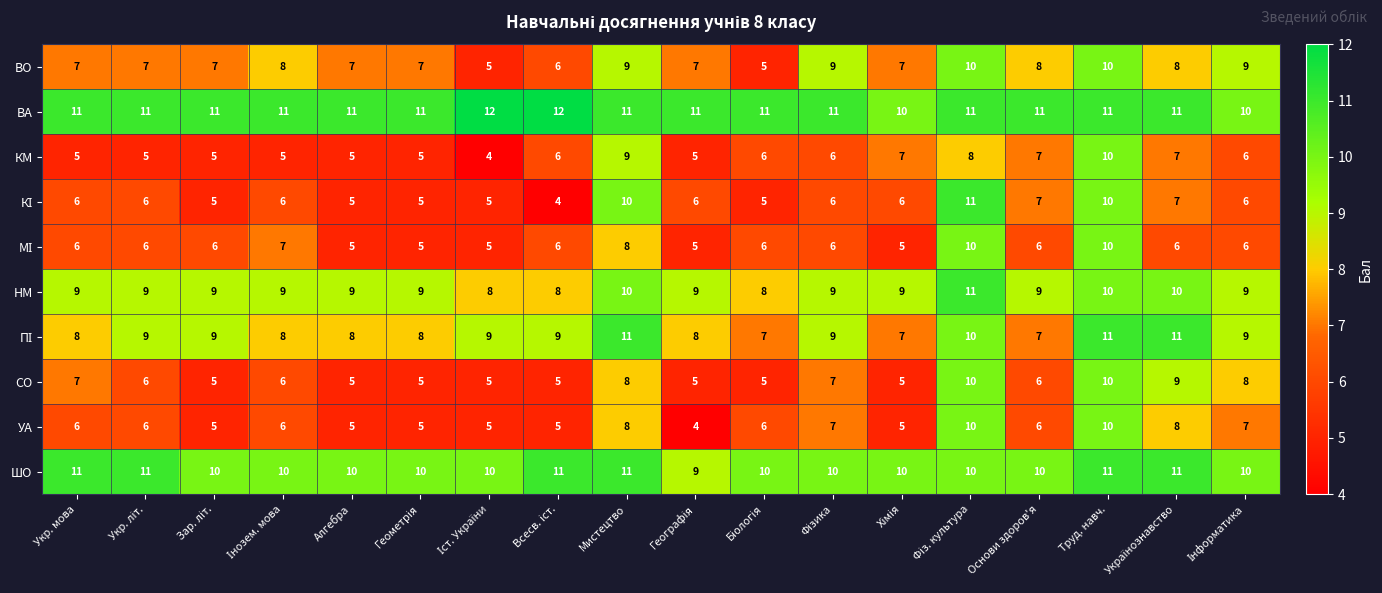

What is the lowest value of the КМ series?

4